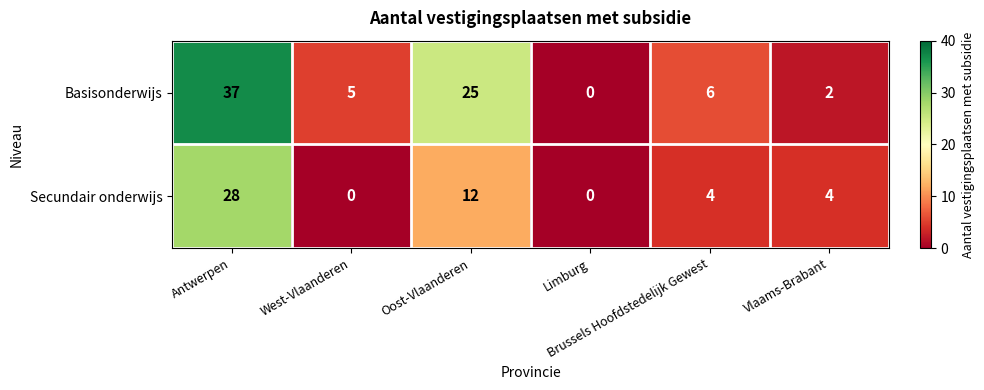

At which category does the chart reach its peak across all series?

Antwerpen